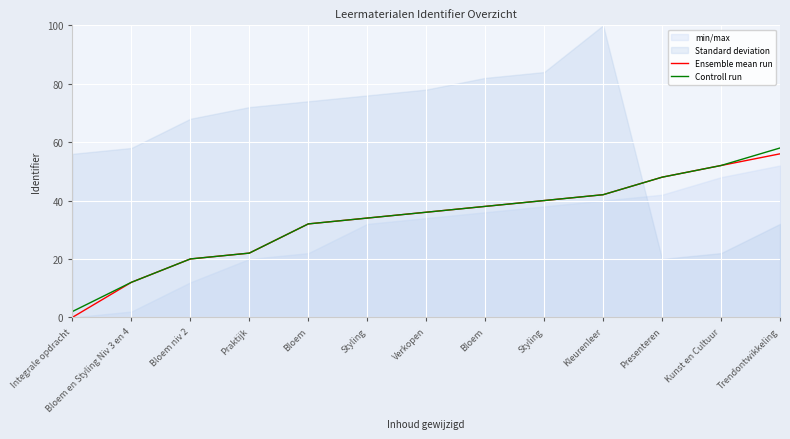

What is the spread (max minus min) of values at Trendontwikkeling?

2